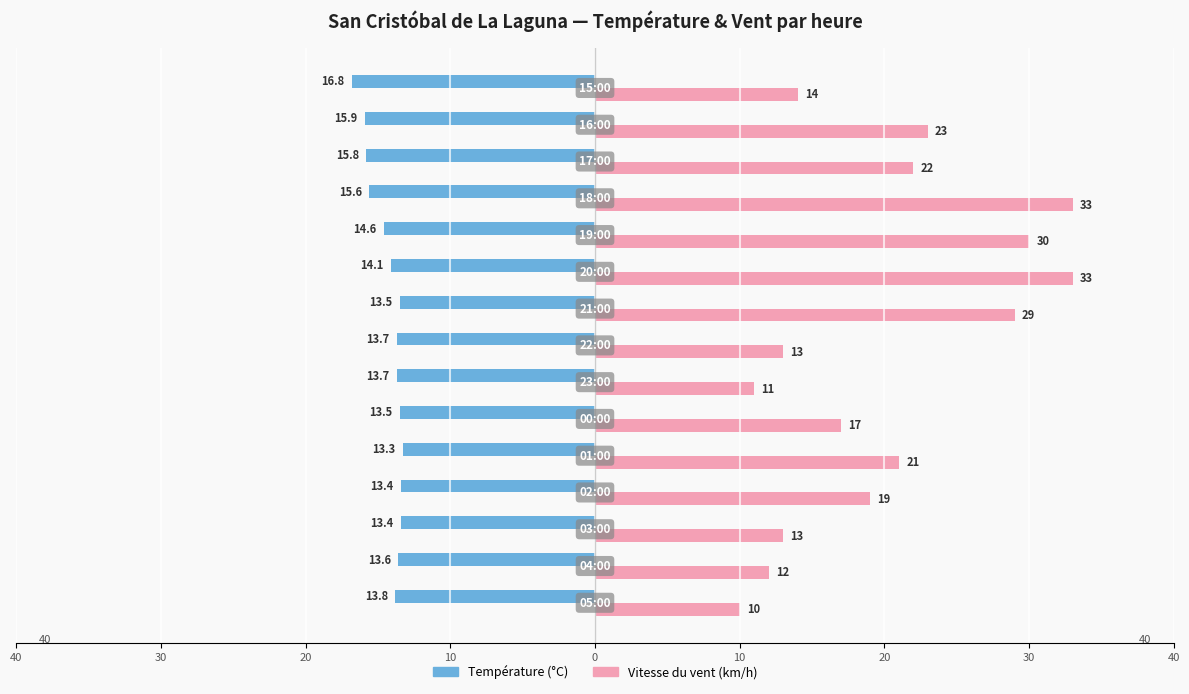

What are all the series names shown in the legend?

Température (°C), Vitesse du vent (km/h)